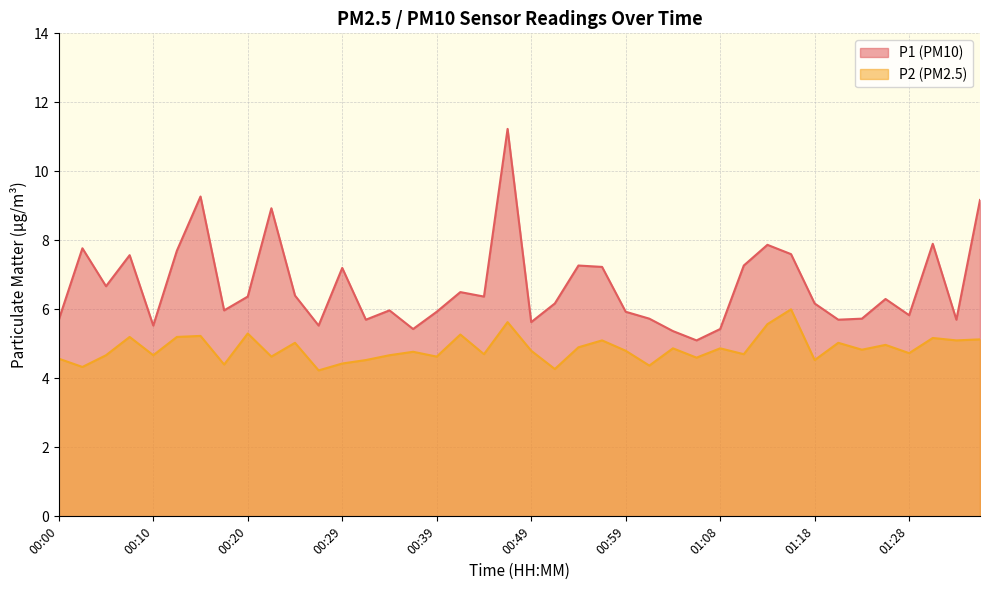

At which label is P2 closest to 5?

00:25